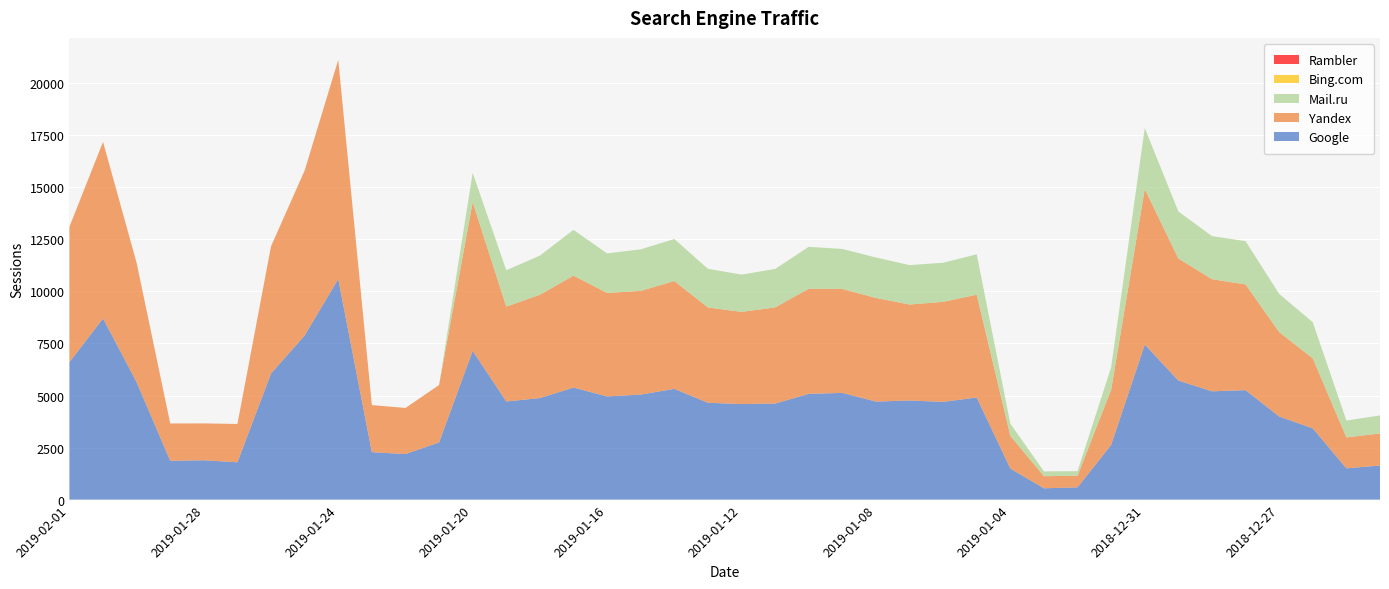

Reading left to right, transcribe all the data shown in this chart.

Google: 6603	8703	5641	1867	1890	1792	6060	7883	10598	2279	2188	2748	7145	4714	4878	5381	4958	5045	5320	4652	4590	4614	5081	5126	4710	4761	4696	4904	1492	543	590	2630	7448	5719	5202	5258	3992	3421	1503	1638
Yandex: 6502	8482	5731	1791	1769	1842	6111	7925	10526	2262	2214	2757	7146	4557	4962	5378	4970	4982	5181	4578	4428	4619	5048	4994	4977	4610	4804	4938	1566	582	556	2649	7470	5863	5386	5079	4054	3360	1483	1539
Mail.ru: 0	0	0	0	0	0	0	0	0	0	0	0	1411	1747	1881	2200	1899	1995	2018	1857	1791	1847	2014	1922	1945	1895	1879	1943	590	232	222	1086	2932	2261	2070	2079	1837	1738	813	867
Bing.com: 0	0	0	0	0	0	0	0	0	0	0	0	0	0	0	0	0	0	0	0	0	0	0	0	0	0	0	0	0	0	0	0	0	0	0	0	0	0	0	0
Rambler: 0	0	0	0	1	0	0	0	0	0	0	0	0	0	0	0	0	0	0	0	0	0	0	0	0	0	0	0	0	0	0	0	0	0	0	0	0	0	0	0